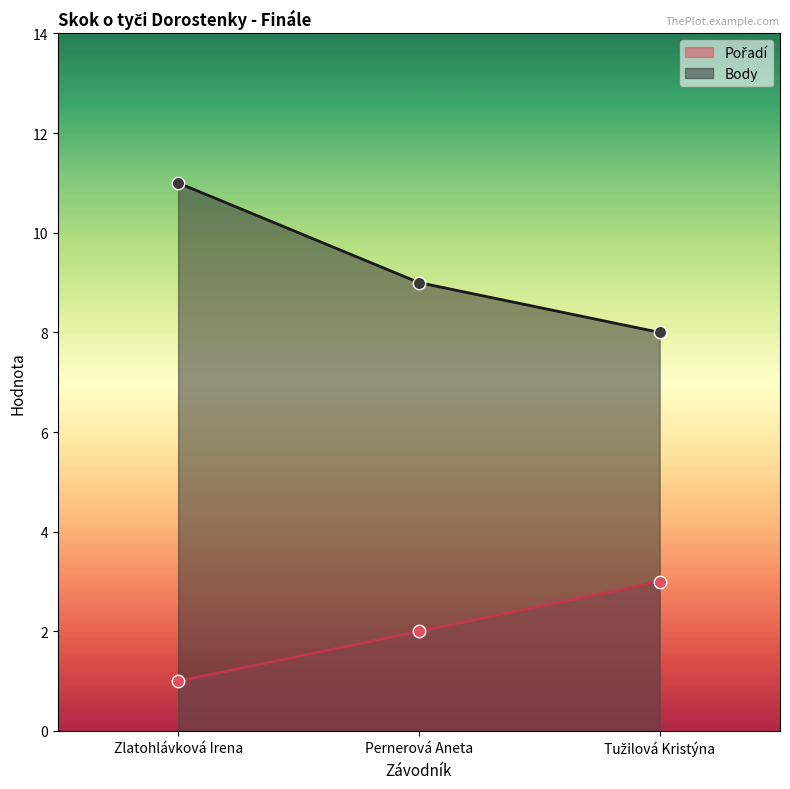

Which series has the largest total across all categories?

Body